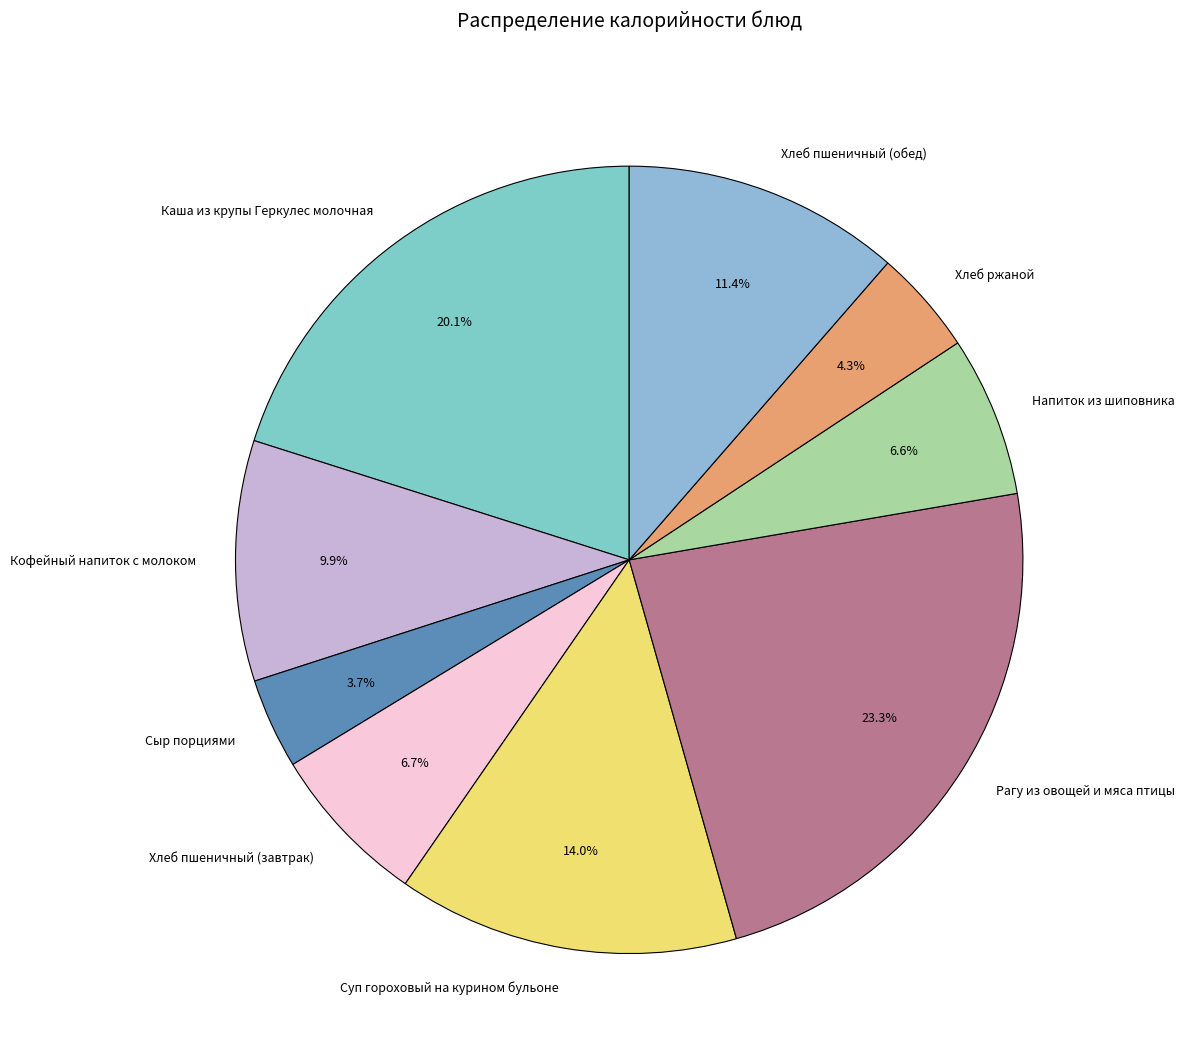

Is it true that Каша из крупы Геркулес молочная is 20% of the pie?

True